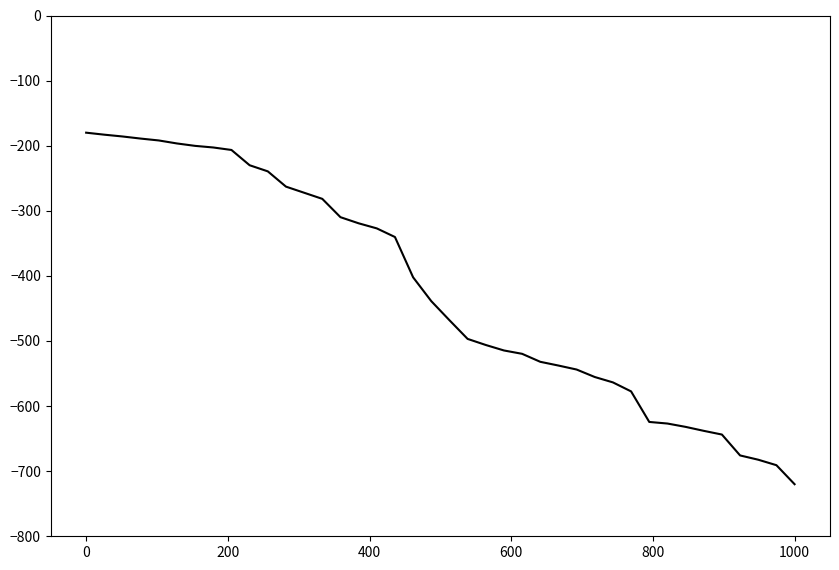

What is the minimum value shown in the chart?

-720.0